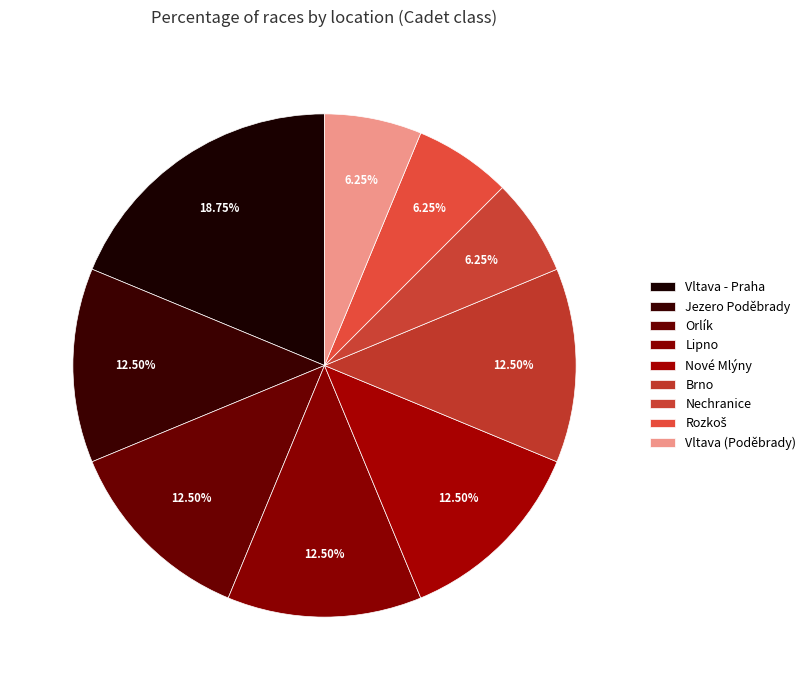

True or false: Vltava (Poděbrady) accounts for 6% of the total.

True